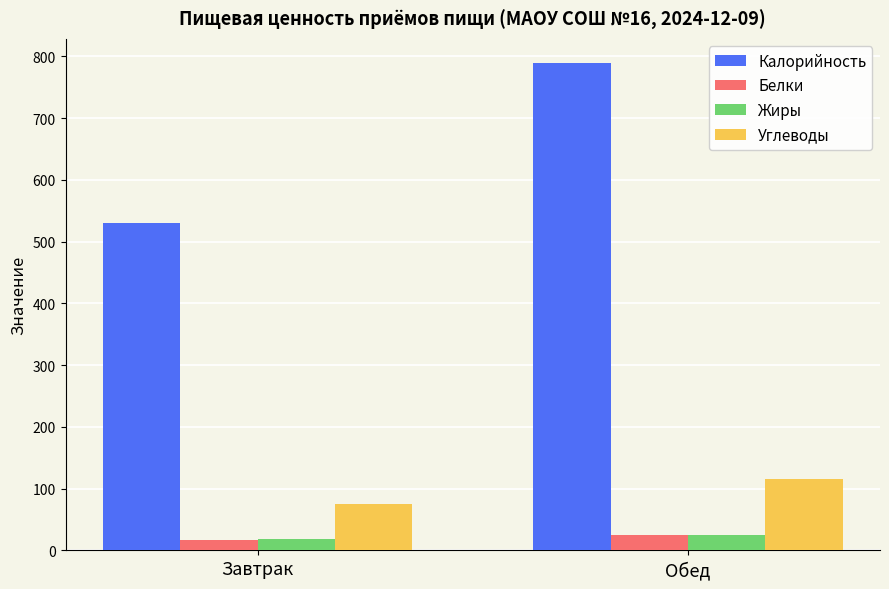

Between Завтрак and Обед, which series saw the biggest shift?

Калорийность